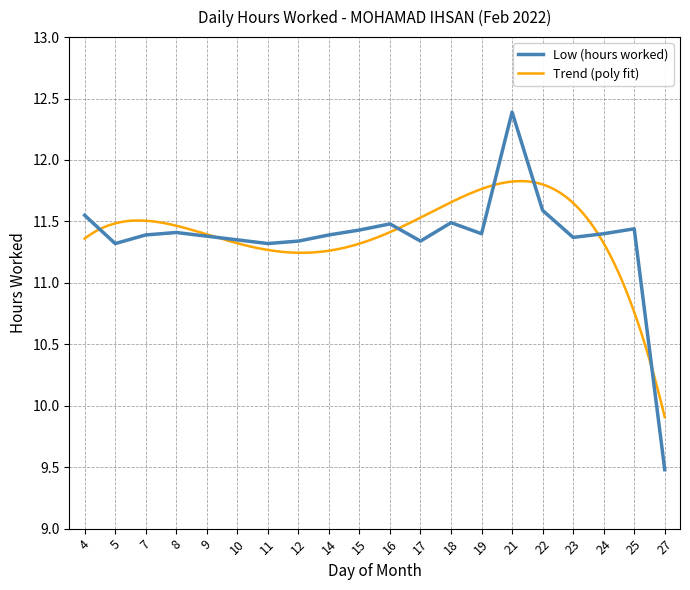

Is it true that the value at 22 is 11.6?

True